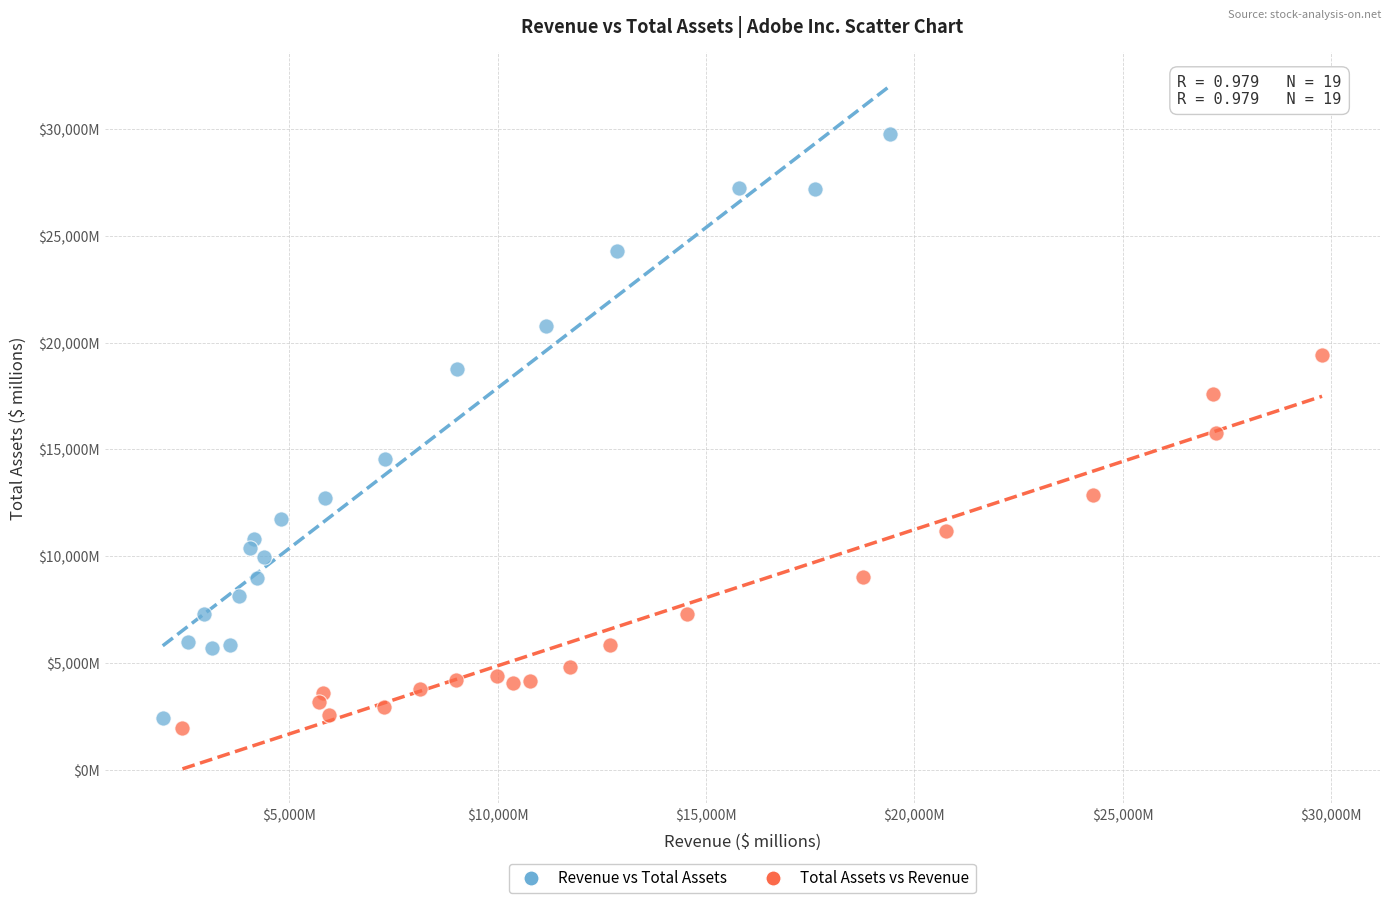

Which series reaches the minimum Y coordinate?

Total Assets vs Revenue